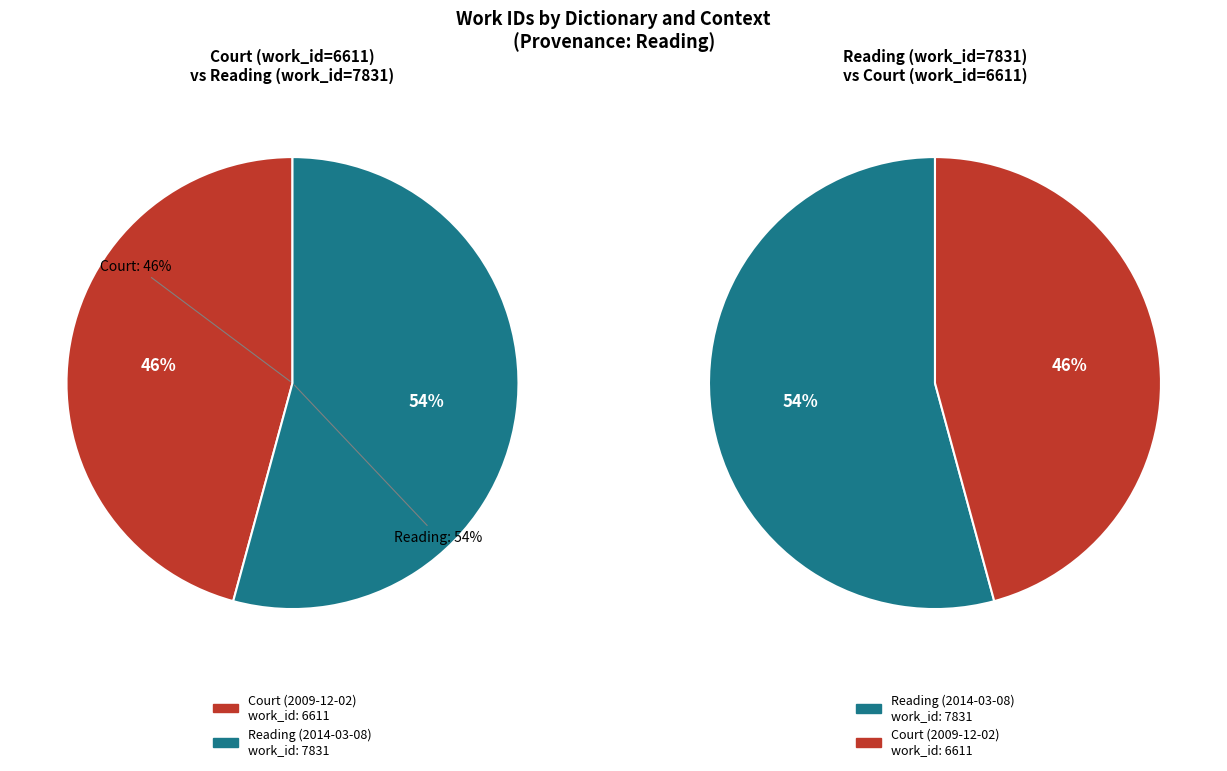

To the nearest percent, what is the combined percentage of Court and Reading_2014?

100%